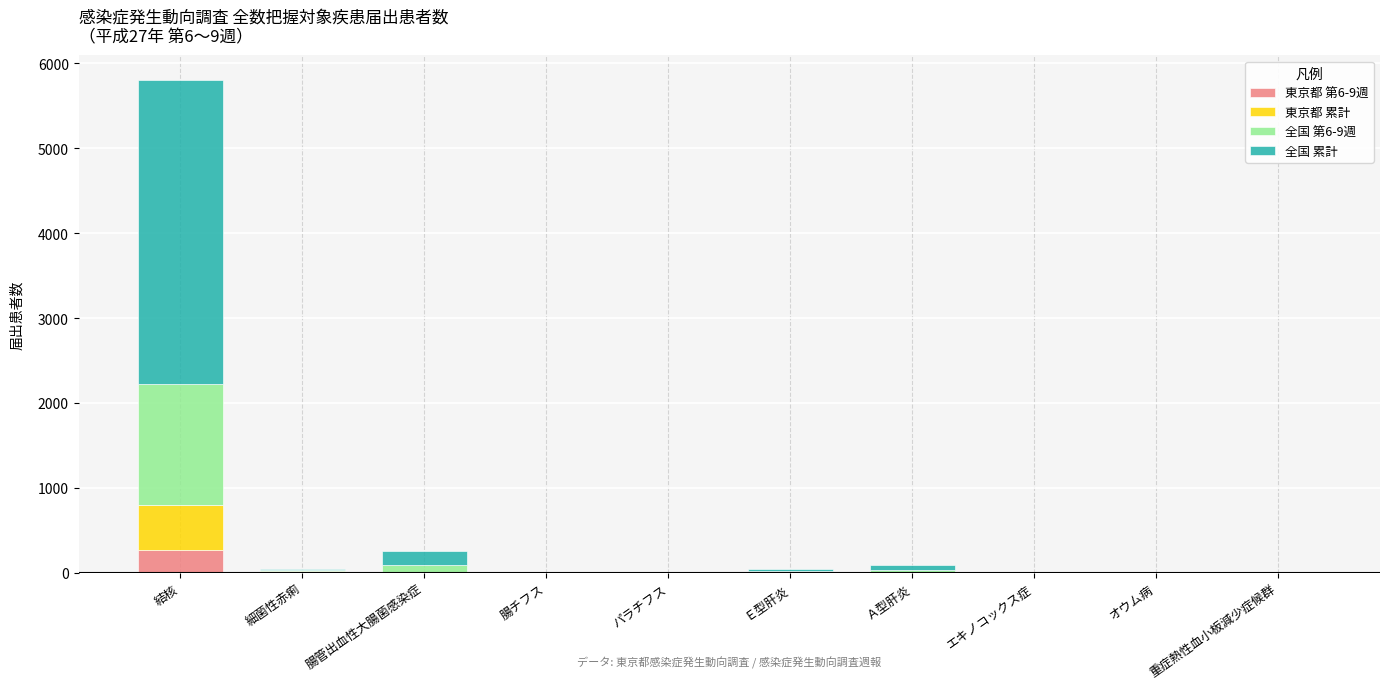

At which category is the sum across all series the highest?

結核